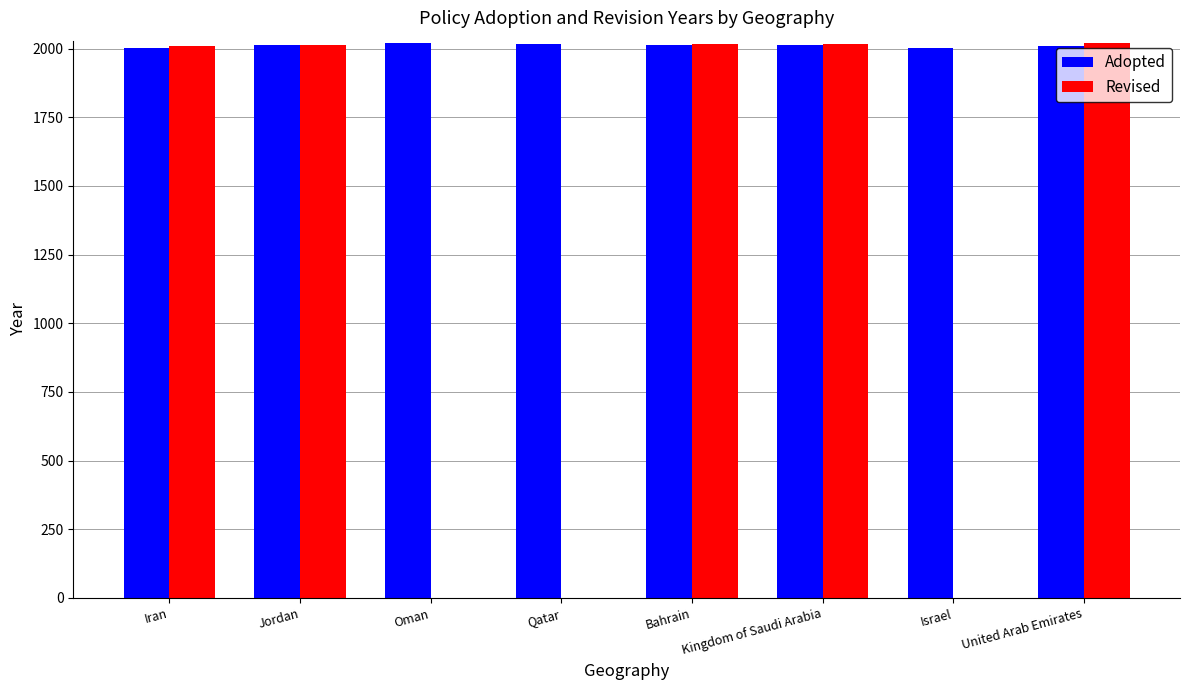

What is the maximum value shown in the chart?

2019